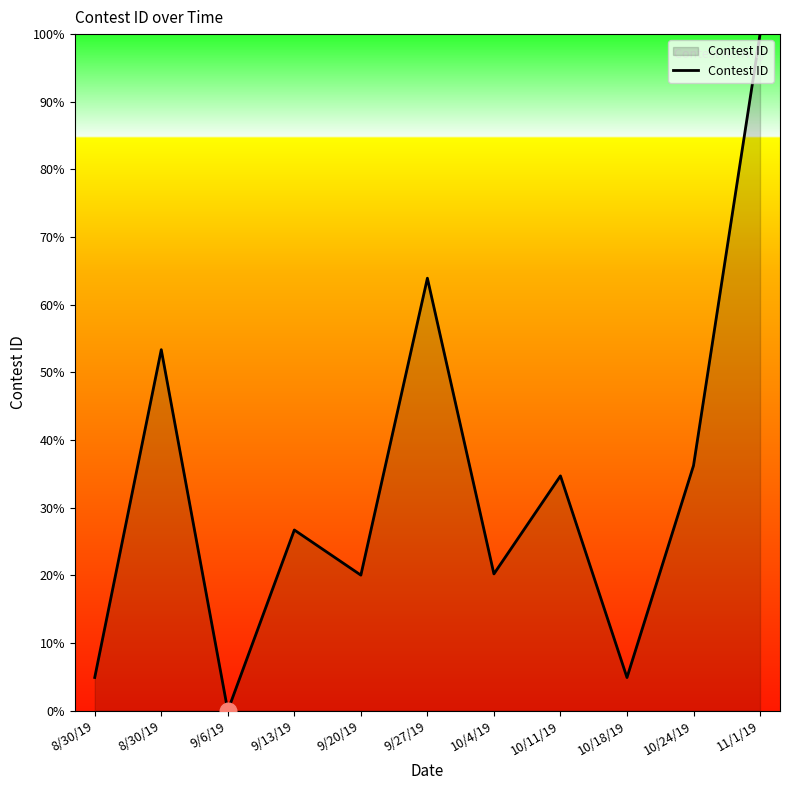

How many points are lower than both their immediate neighbors (excluding endpoints)?

4